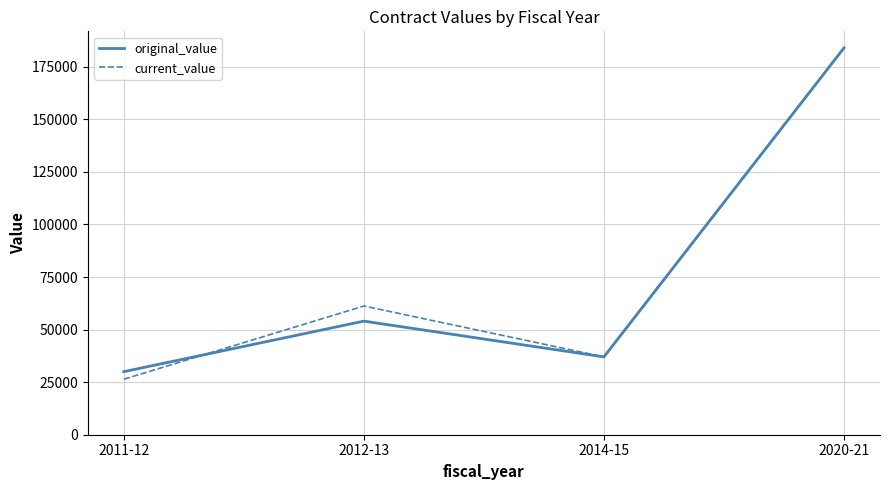

Is the value of current_value at 2014-15 greater than the value of original_value at 2020-21?

No